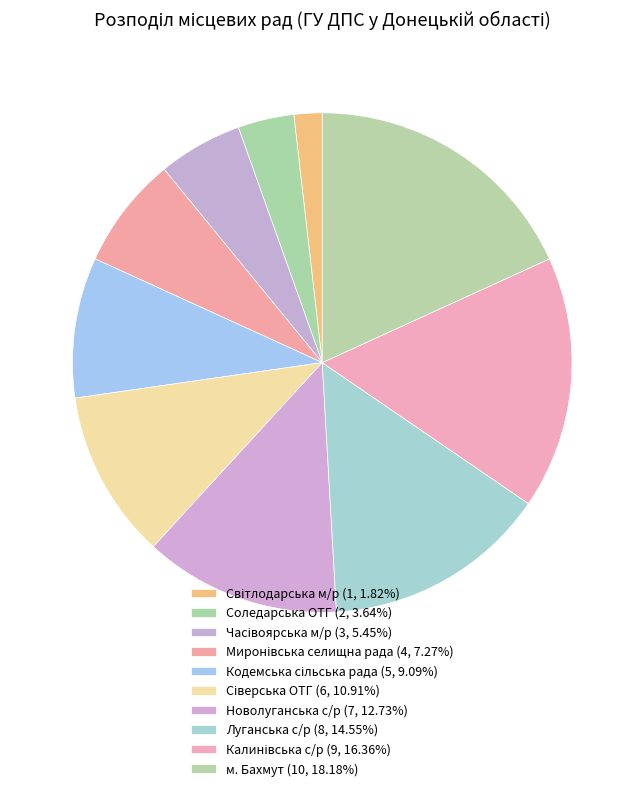

What percentage do Миронівська селищна рада and Новолуганська с/р together represent?

20.0%